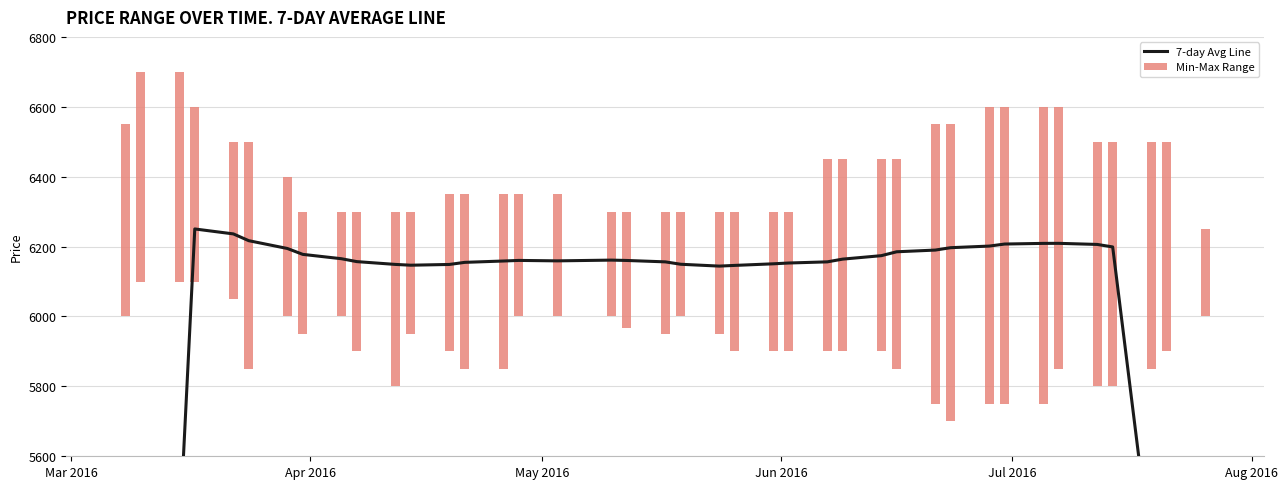

At how many categories does at least one series exceed 2080?

40